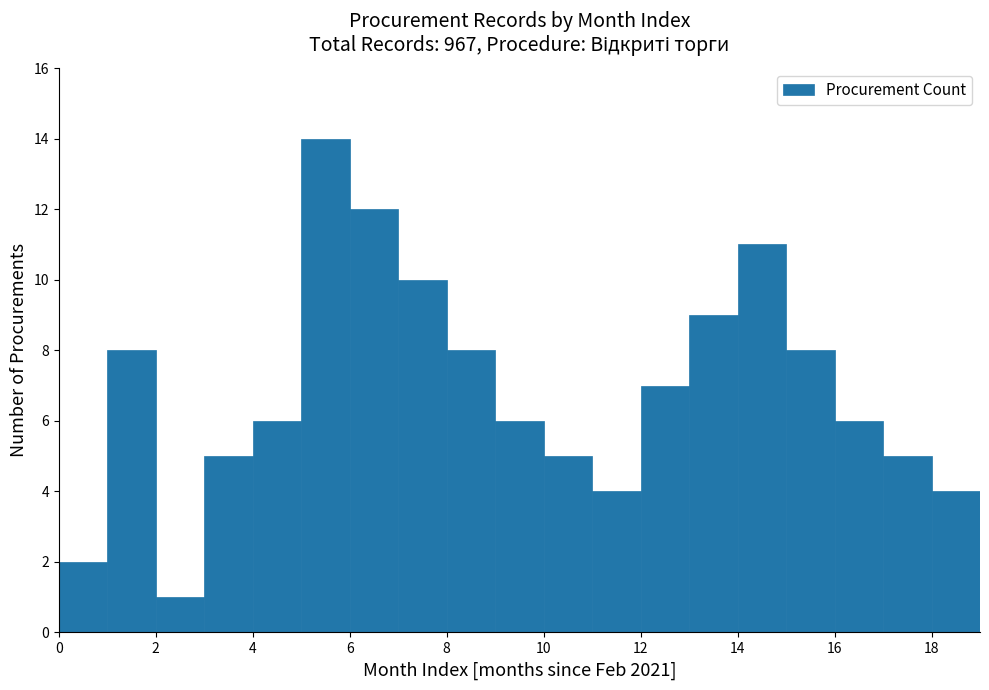

How tall is the bar that spans 14 to 15 on the x-axis? The values are not printed on the chart, so give them approximately, as read against the axis.

11